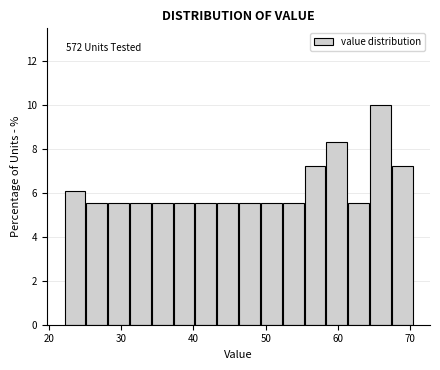

Around what value on the x-axis is the tallest bar? Give the approximate position of its centre, as read against the axis.

66